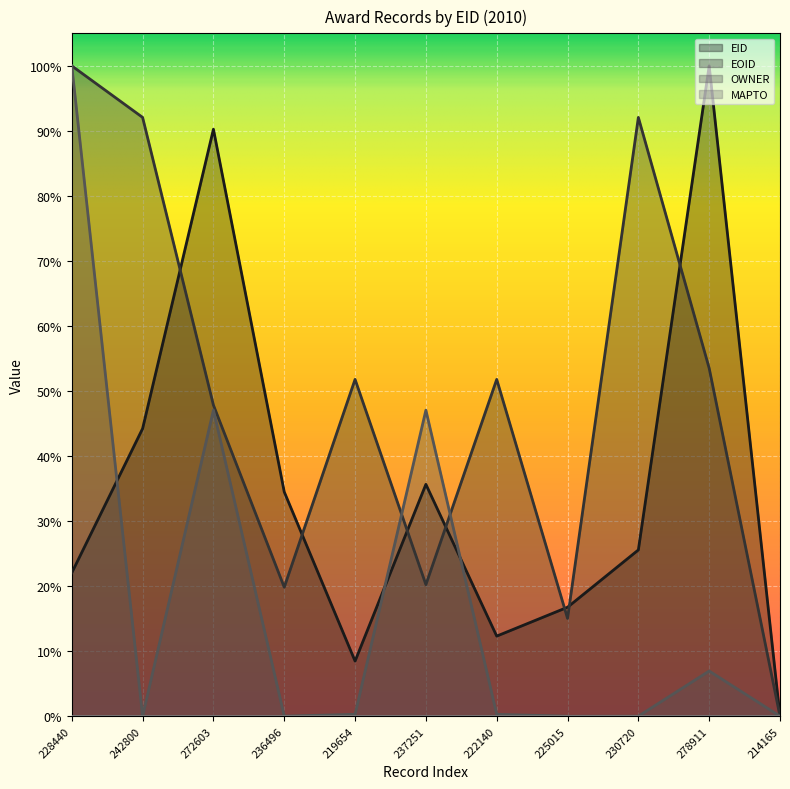

What is the greatest value displayed?

1.0